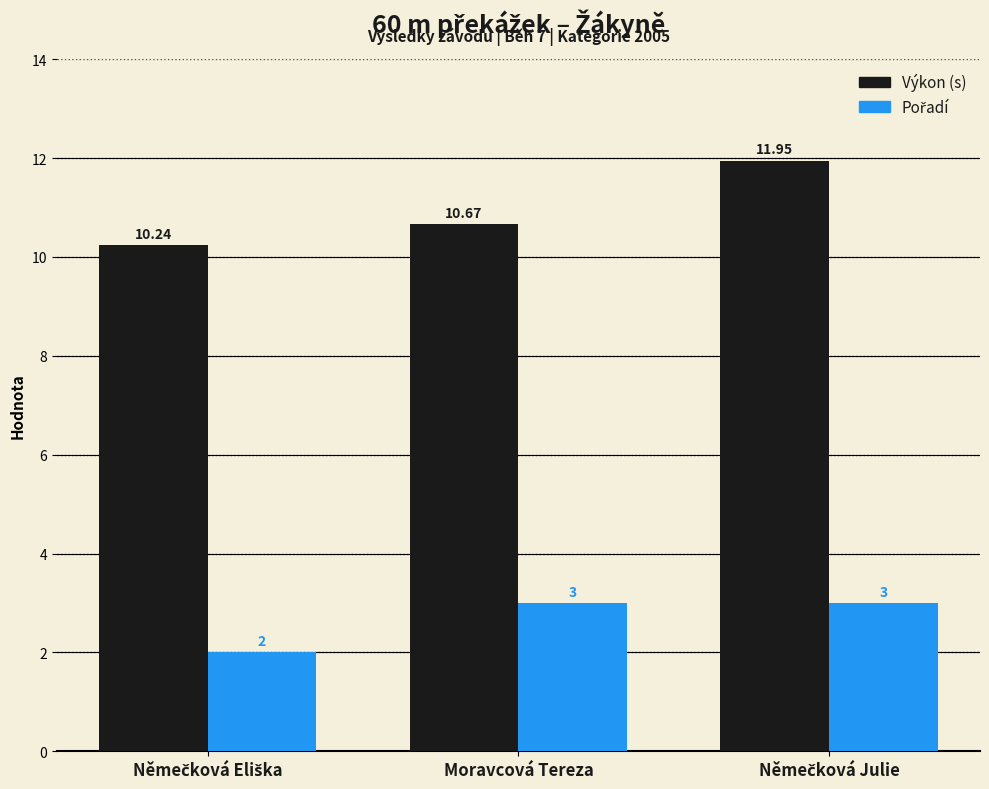

Is it true that Výkon equals 11.9 at Němečková Julie?

True